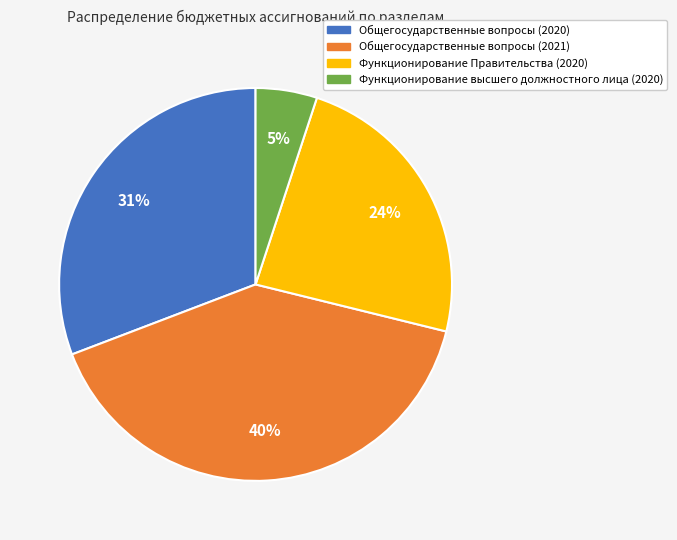

True or false: Общегосударственные вопросы (2020) accounts for 17% of the total.

False